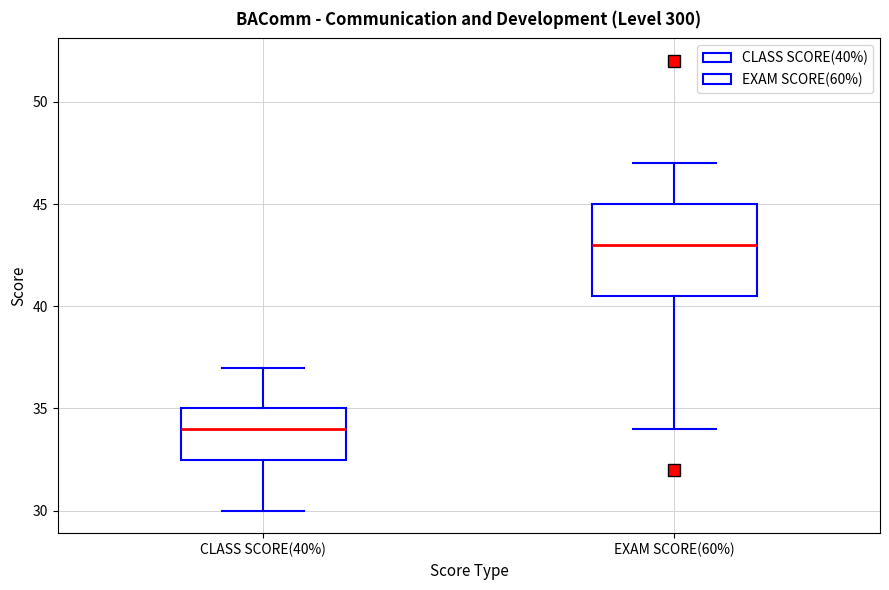

Reading left to right, transcribe this box plot: for each box, give where its median line is, the range the box spans, and where its two whiskers end, as read against the y-axis. The values are not printed on the chart, so give them approximately, as read against the axis.

CLASS SCORE(40%): median 34.0, box 32.5 to 35.0, whiskers 30.0 to 37.0
EXAM SCORE(60%): median 43.0, box 40.5 to 45.0, whiskers 34.0 to 47.0